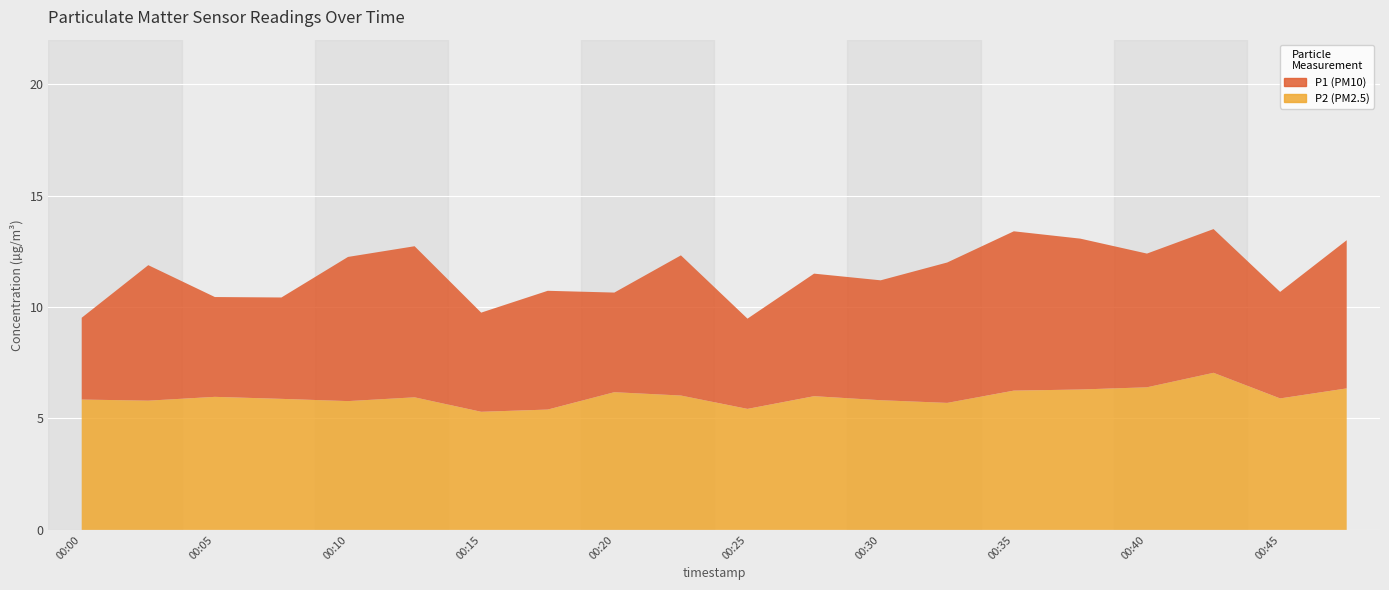

Reading left to right, list all the values displayed in this chart.

P1: 00:00=9.5	00:02=11.9	00:05=10.4	00:07=10.4	00:10=12.2	00:12=12.7	00:15=9.8	00:17=10.7	00:20=10.7	00:22=12.3	00:25=9.5	00:27=11.5	00:30=11.2	00:32=12.0	00:35=13.4	00:37=13.1	00:40=12.4	00:42=13.5	00:45=10.7	00:47=13.0
P2: 00:00=5.8	00:02=5.8	00:05=6.0	00:07=5.9	00:10=5.8	00:12=6.0	00:15=5.3	00:17=5.4	00:20=6.2	00:22=6.0	00:25=5.4	00:27=6.0	00:30=5.8	00:32=5.7	00:35=6.2	00:37=6.3	00:40=6.4	00:42=7.0	00:45=5.9	00:47=6.3